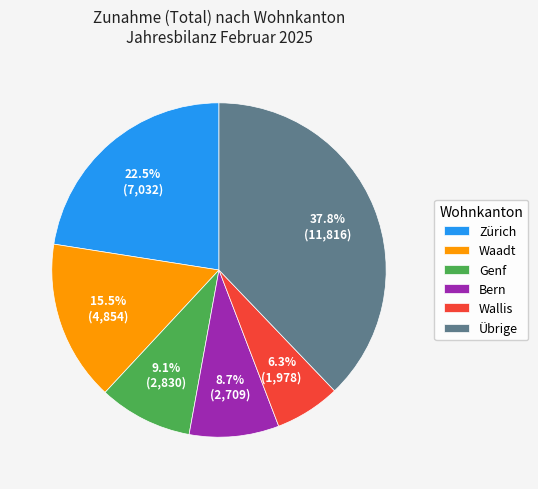

To the nearest percent, what is the difference between the largest and smallest slice percentages?

32%